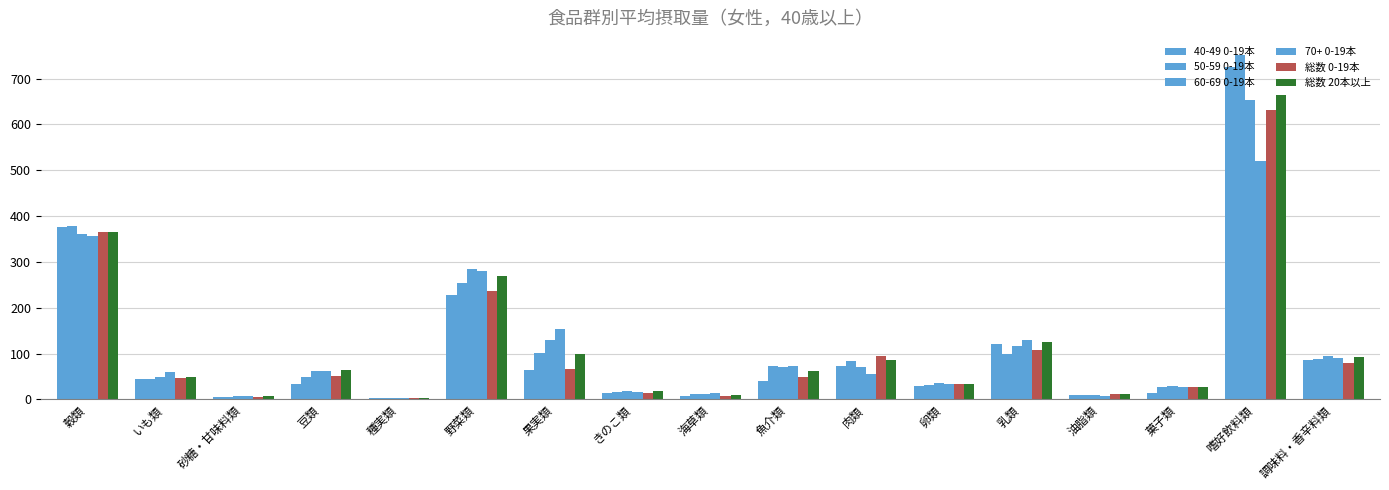

How many data points in 70+ 0-19本 are above 59?

9